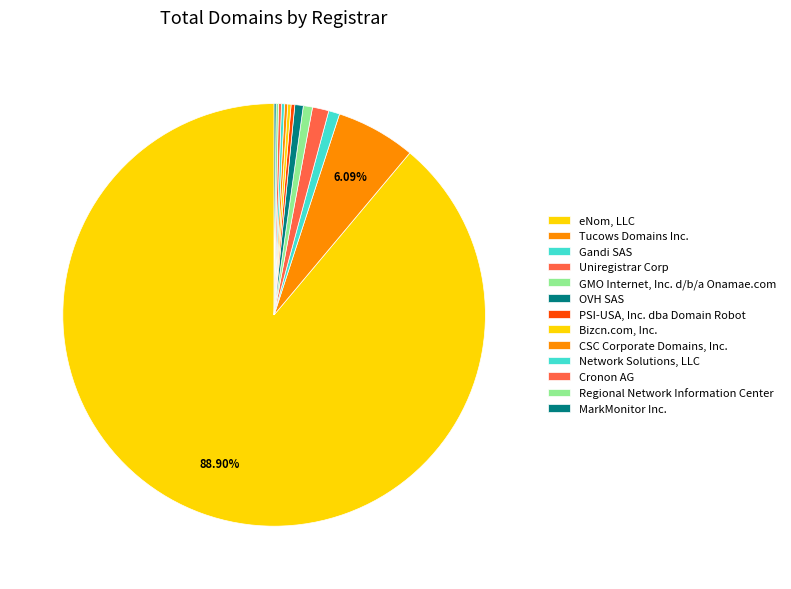

What is the smallest slice in the pie chart?

MarkMonitor Inc.